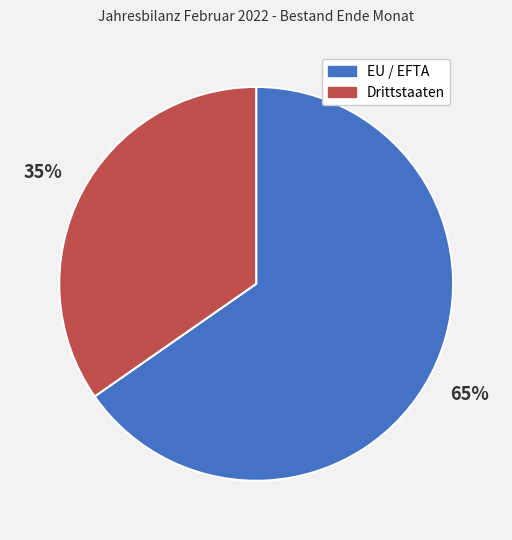

Approximately how many times larger is the value at EU / EFTA compared to Drittstaaten?

1.9